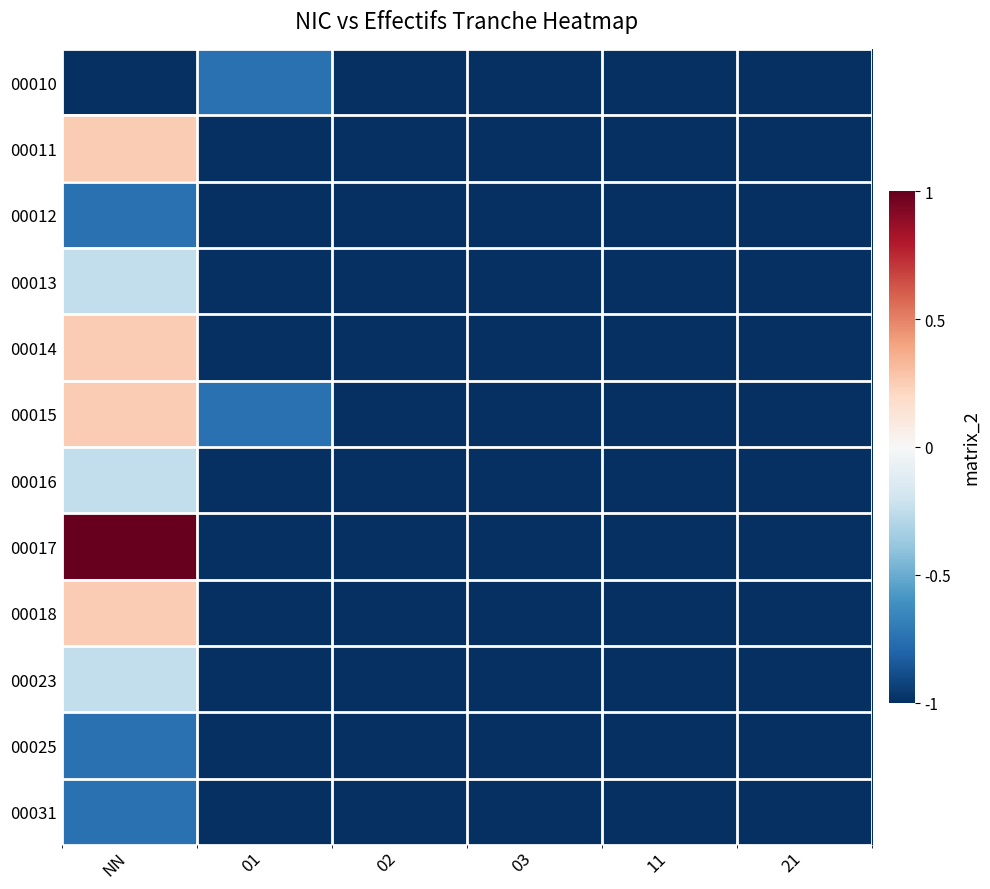

Which label corresponds to the largest value in the chart?

NN